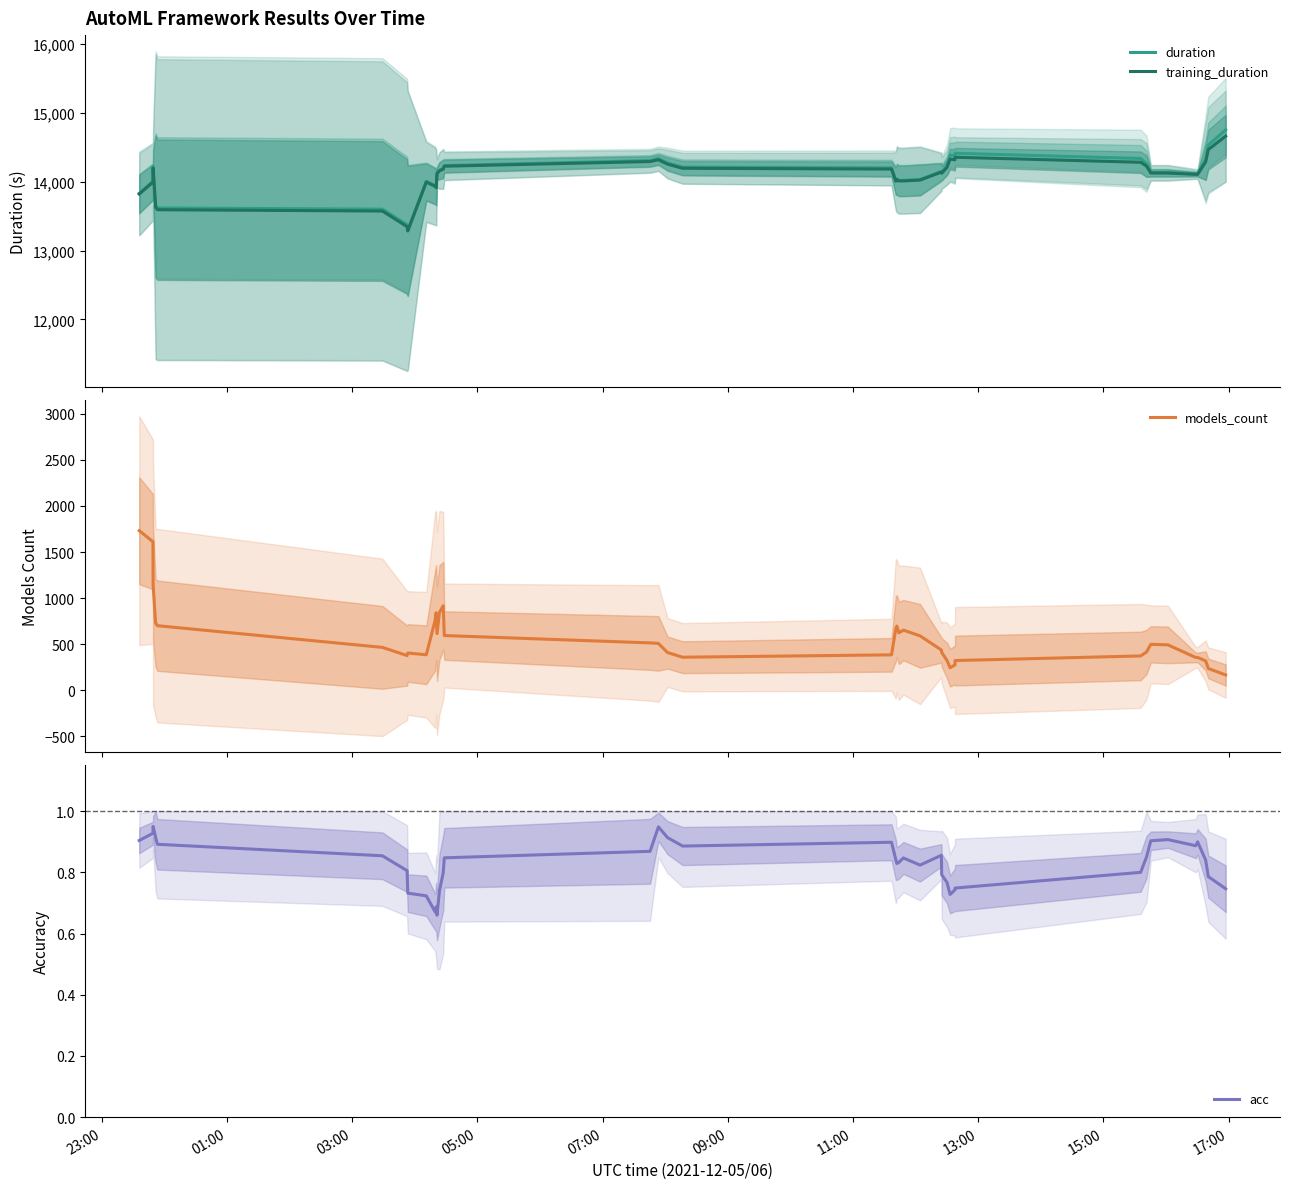

At how many categories does at least one series exceed 4549?

40